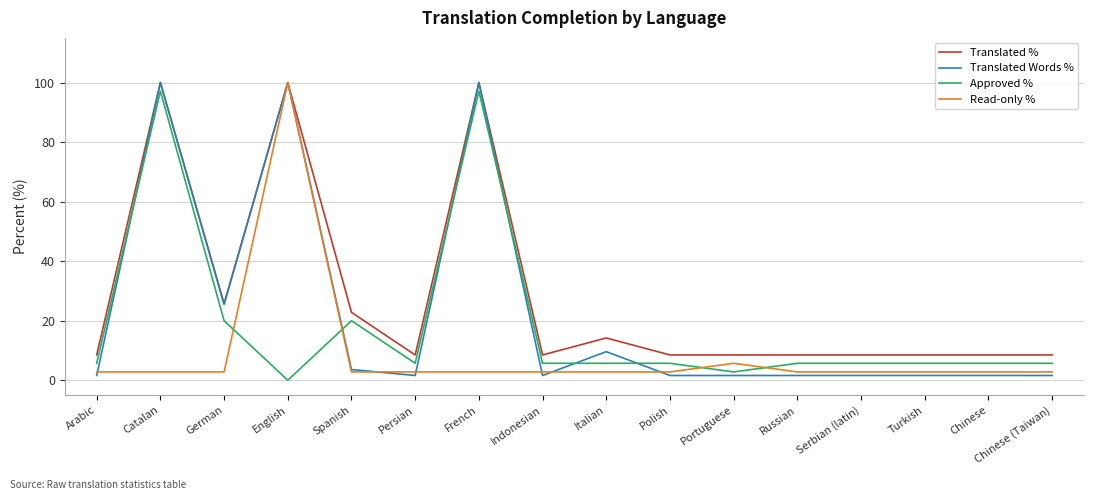

After their last crossing, which series has the higher values: Approved % or Translated Words %?

Approved %